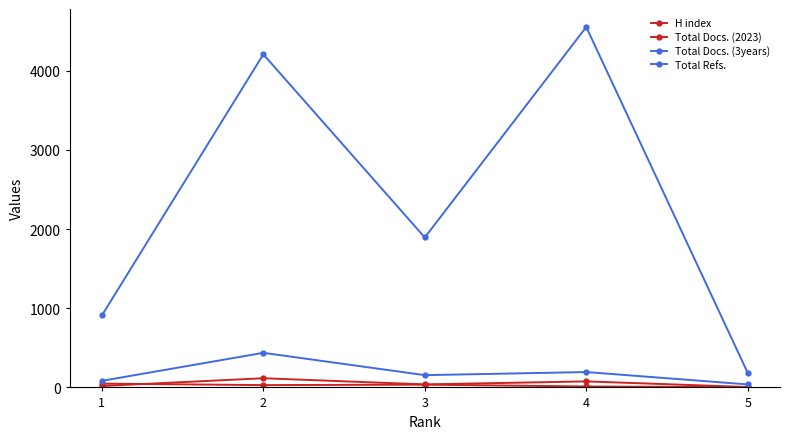

At how many categories does at least one series exceed 2542?

2